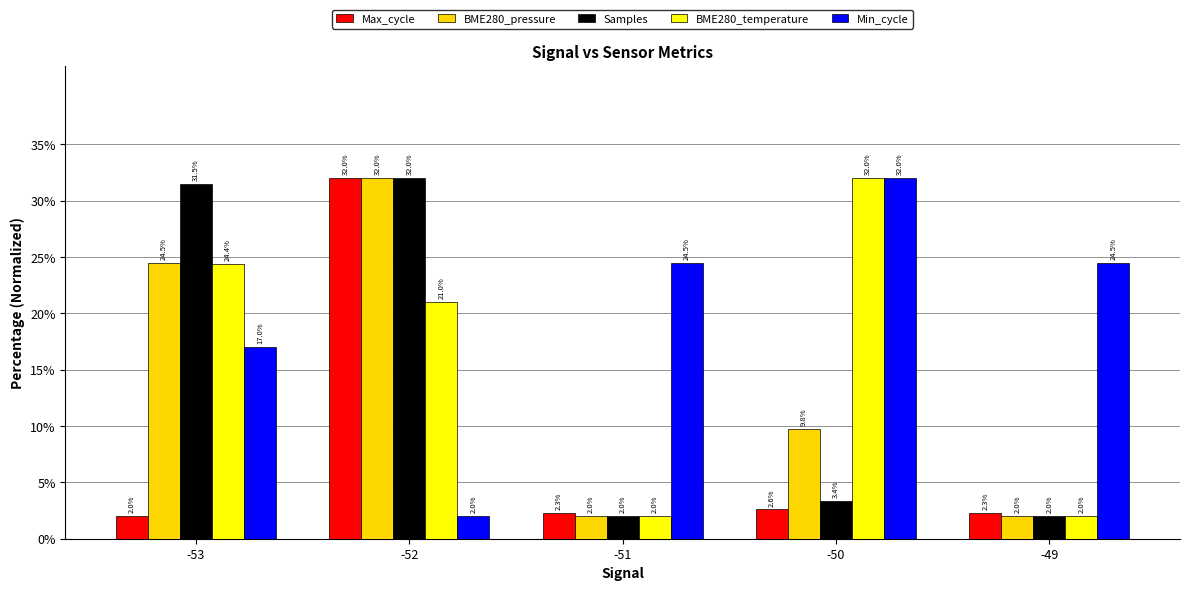

At how many categories does at least one series exceed 15?

5